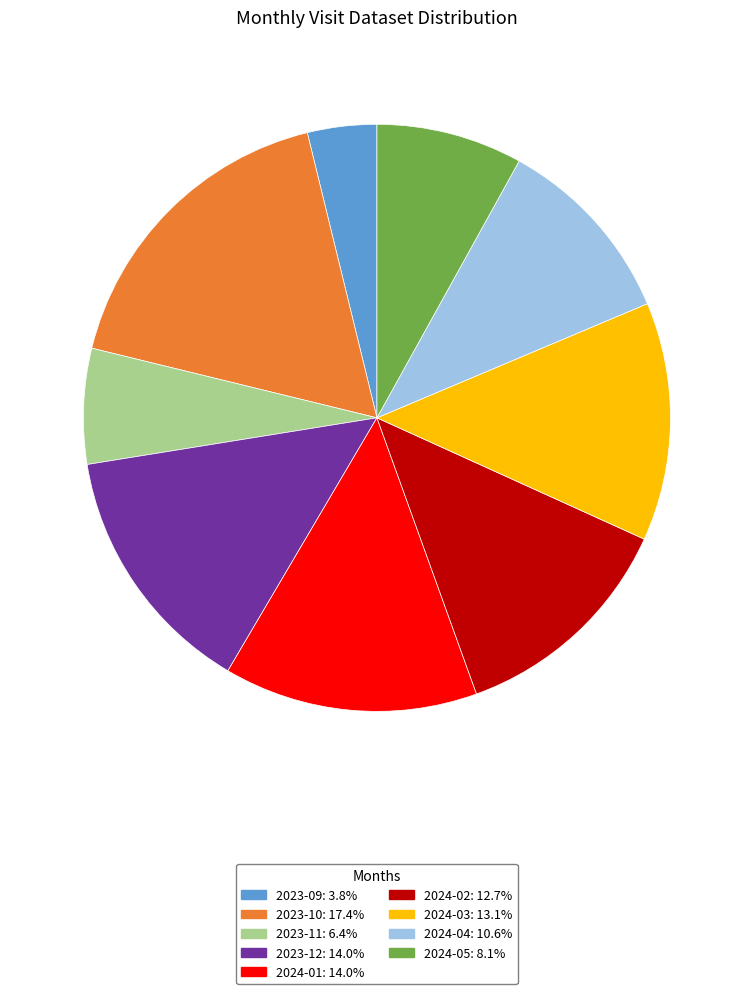

Is 2024-01 the majority of the pie?

No